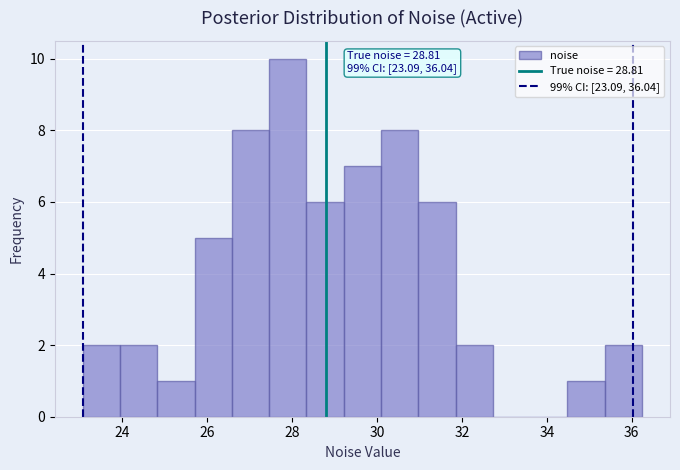

Over which range of the x-axis is the bar tallest?

27.4 to 28.4